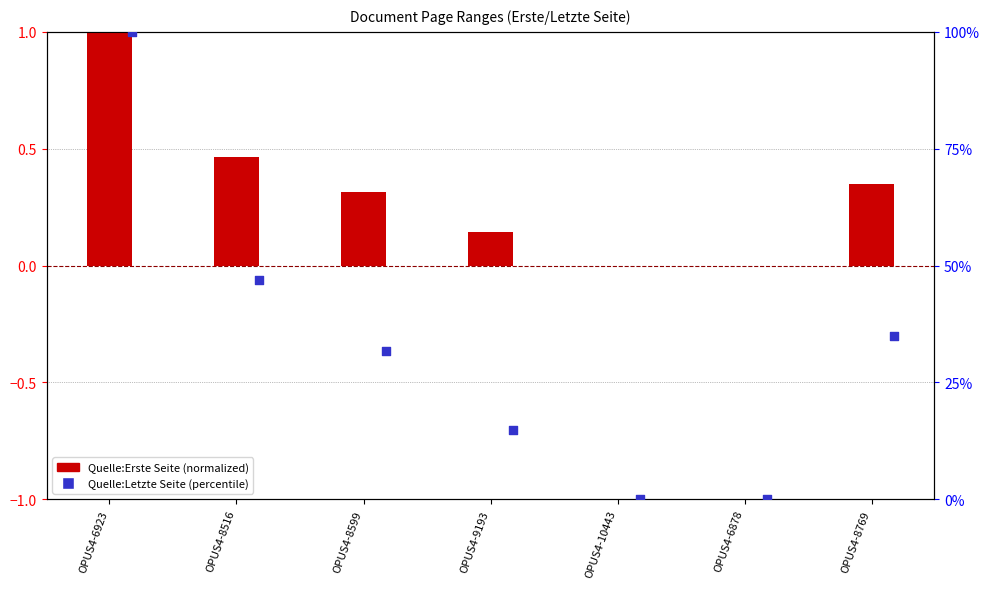

Which series has the largest total across all categories?

Quelle:Letzte Seite